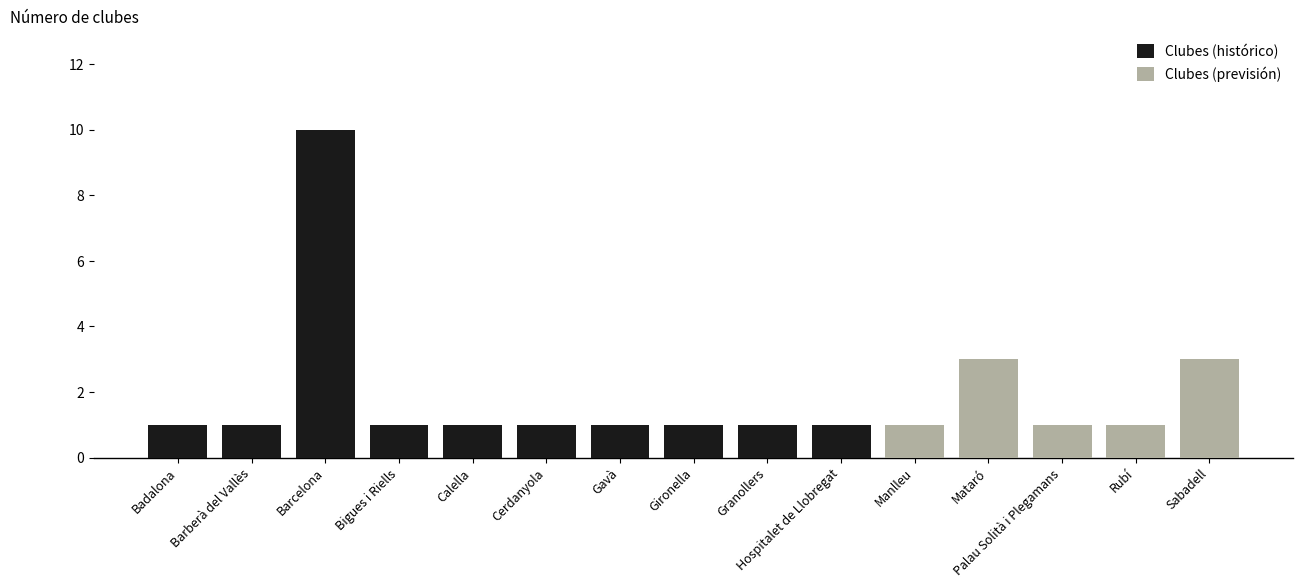

What is the sum of the Clubes values at Calella and Barcelona?

11